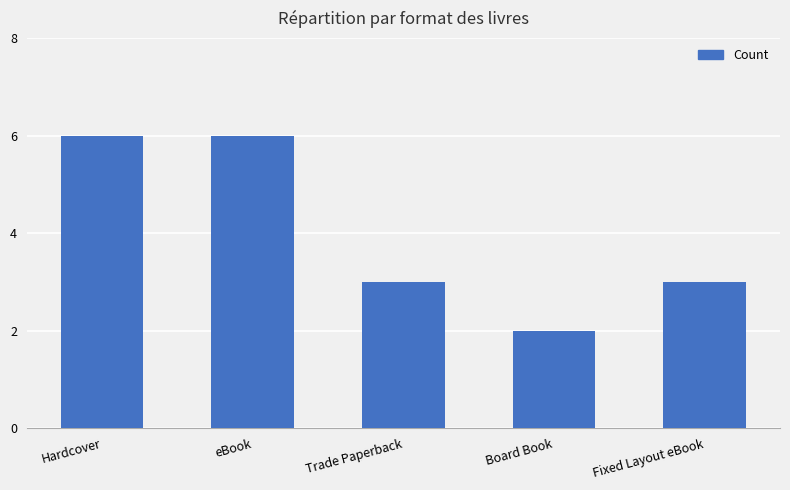

Which category has the lowest value across all series?

Board Book